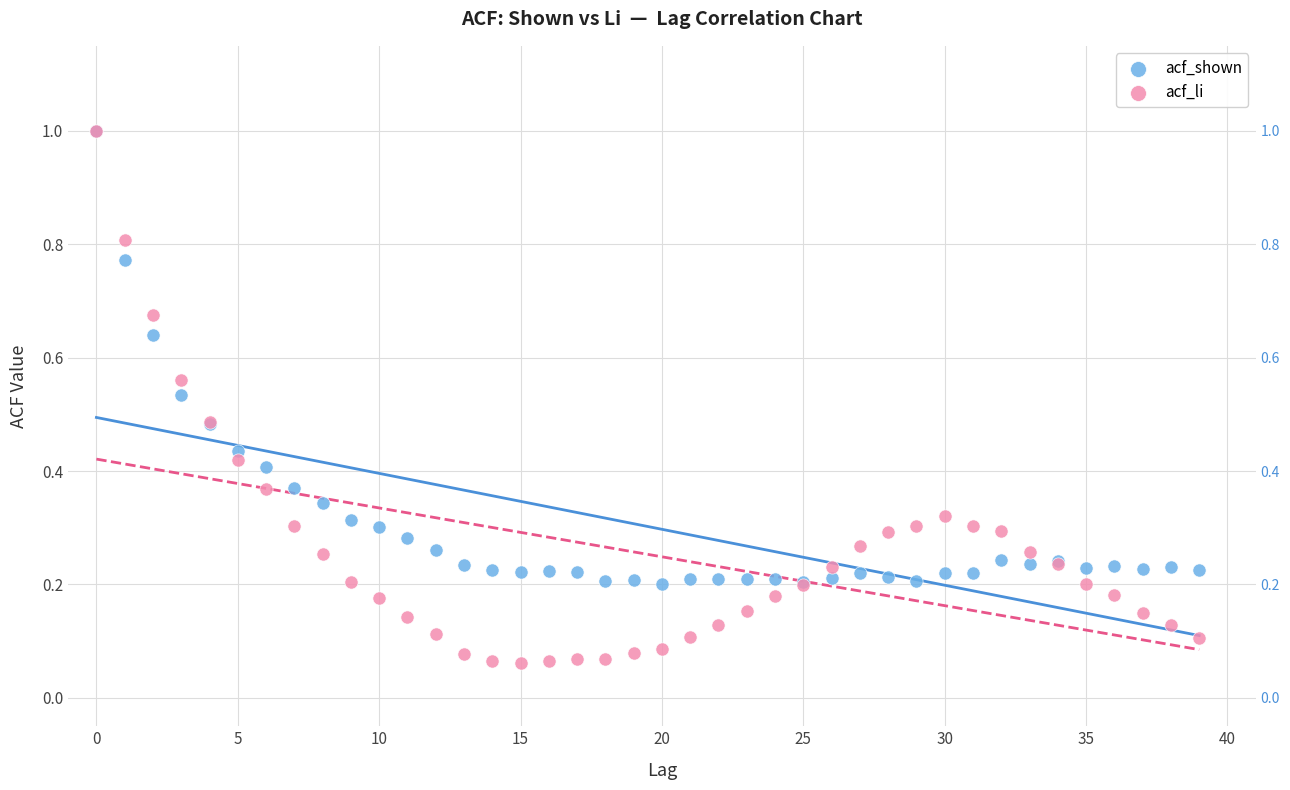

What are all the series names shown in the legend?

acf_shown, acf_li